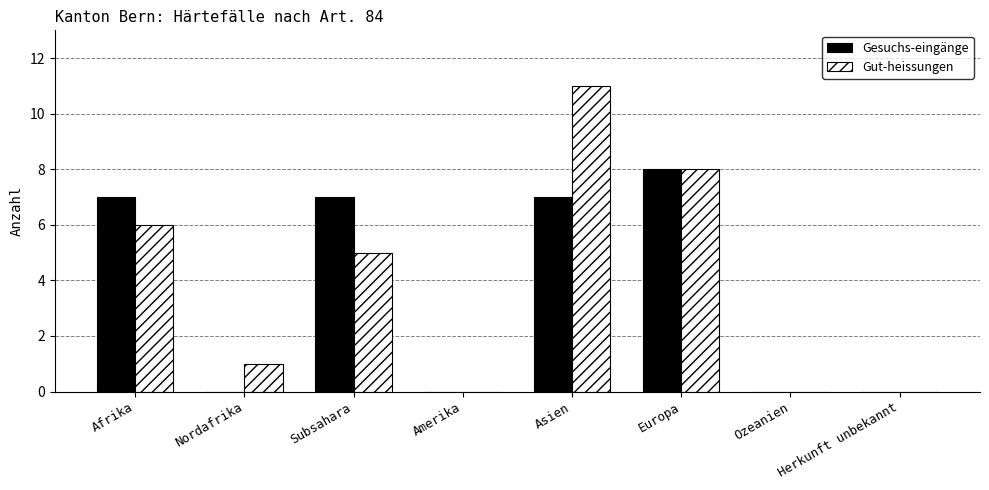

Reading right to left, what are all the values shown in this chart?

Gesuchs-eingänge: 0	0	8	7	0	7	0	7
Gut-heissungen: 0	0	8	11	0	5	1	6